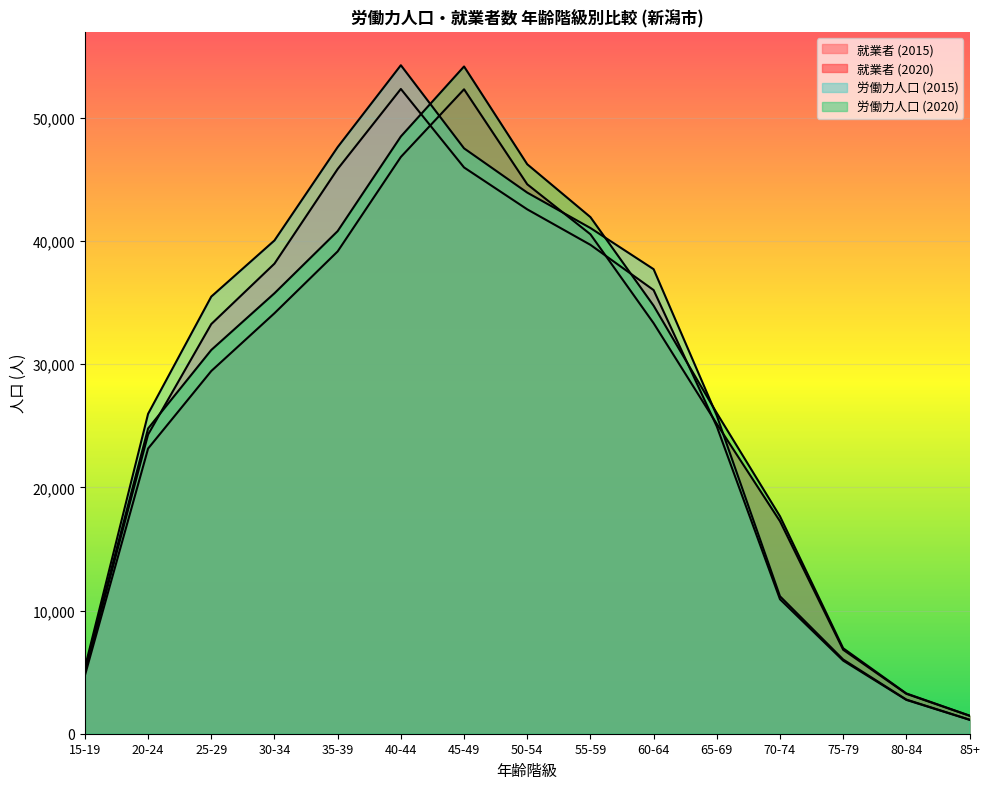

Reading right to left, transcribe all the data shown in this chart.

就業者 (2015): 1129	2745	5935	10919	24951	36027	39701	42583	45985	52359	45859	38173	33267	24300	4994
就業者 (2020): 1455	3240	6817	17254	25159	33337	40558	44618	52331	46836	39168	34148	29454	23159	4733
労働力人口 (2015): 1142	2773	6028	11162	25831	37723	41068	43942	47537	54286	47637	40057	35498	25978	5370
労働力人口 (2020): 1471	3269	6938	17653	26033	34758	41952	46244	54185	48500	40816	35768	31163	24786	5159